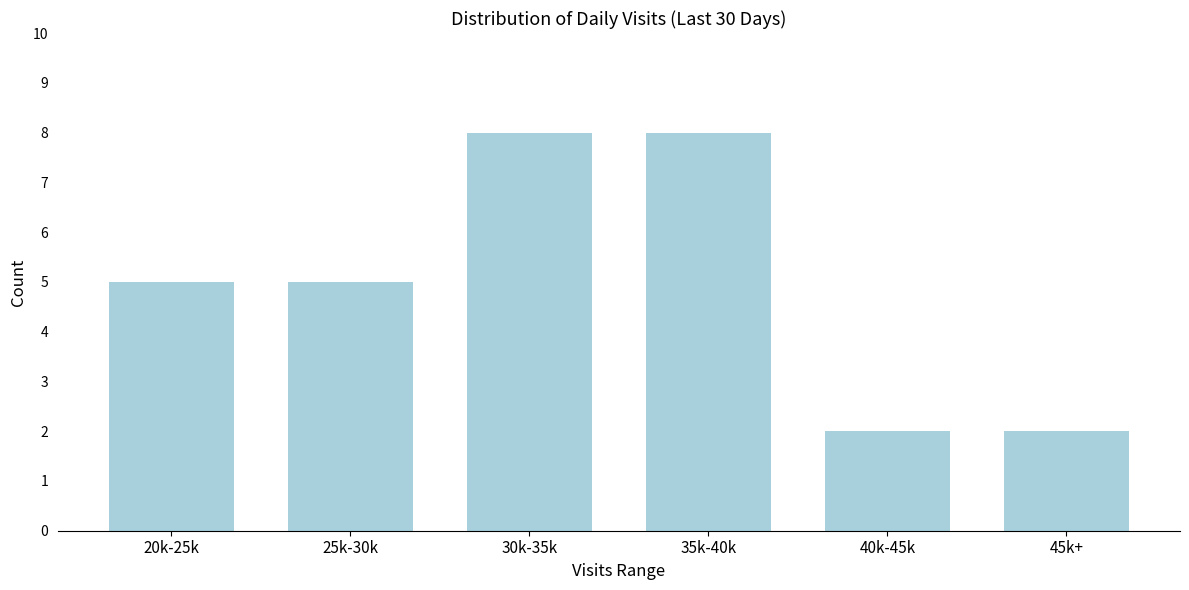

Reading left to right, extract all data points from this chart.

5	5	8	8	2	2